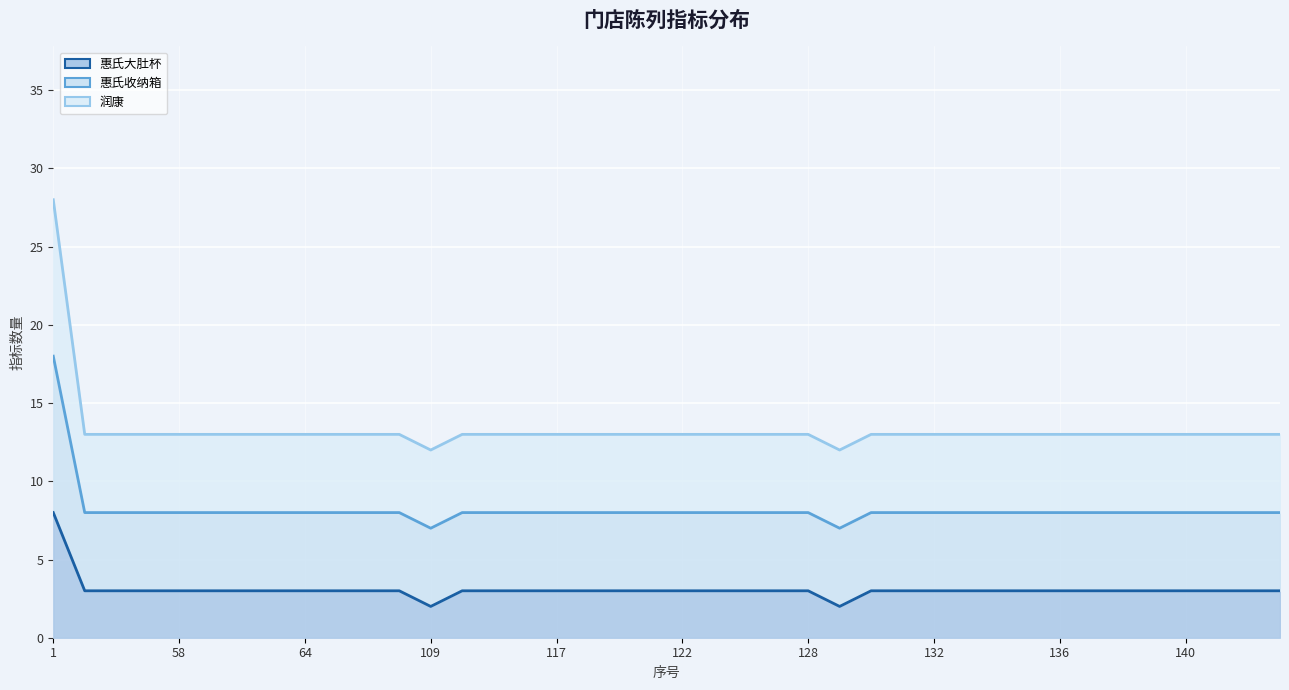

True or false: 惠氏大肚杯 has more than 1 interior local peaks.

False